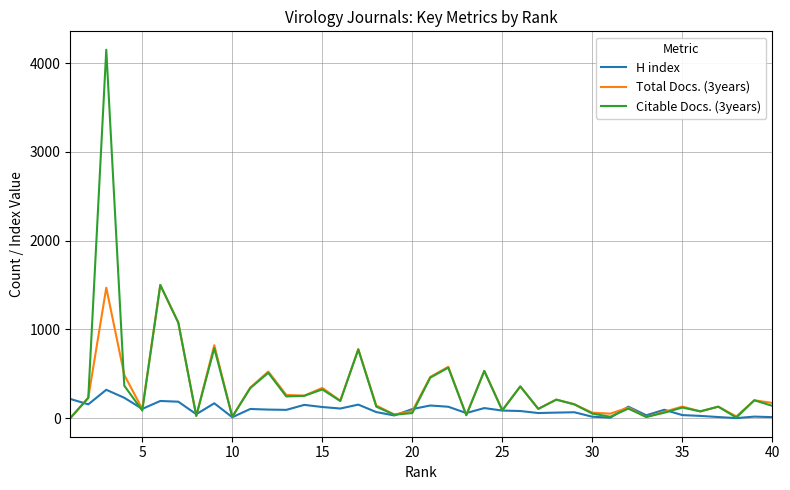

Rank the series by their maximum value, from highest to lowest.

Citable Docs. (3years), Total Docs. (3years), H index